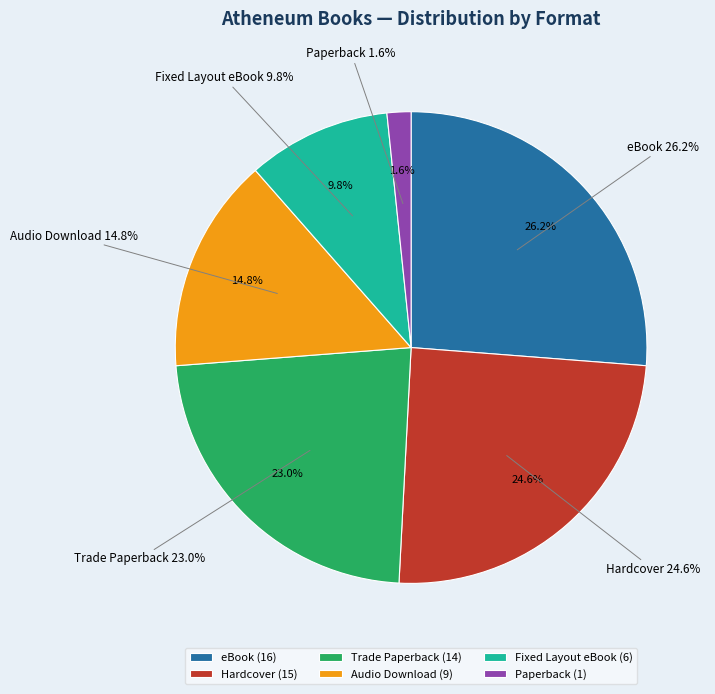

Is eBook the majority of the pie?

No